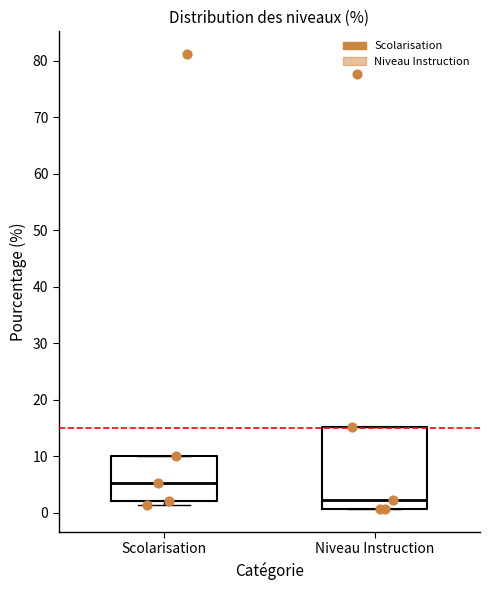

Reading left to right, read every box against the y-axis: the position of its median line, the range the box covers, and the ends of its whiskers. The values are not printed on the chart, so give them approximately, as read against the axis.

Scolarisation: median 5, box 2 to 10, whiskers 1 to 10
Niveau Instruction: median 2, box 1 to 15, whiskers 1 to 15